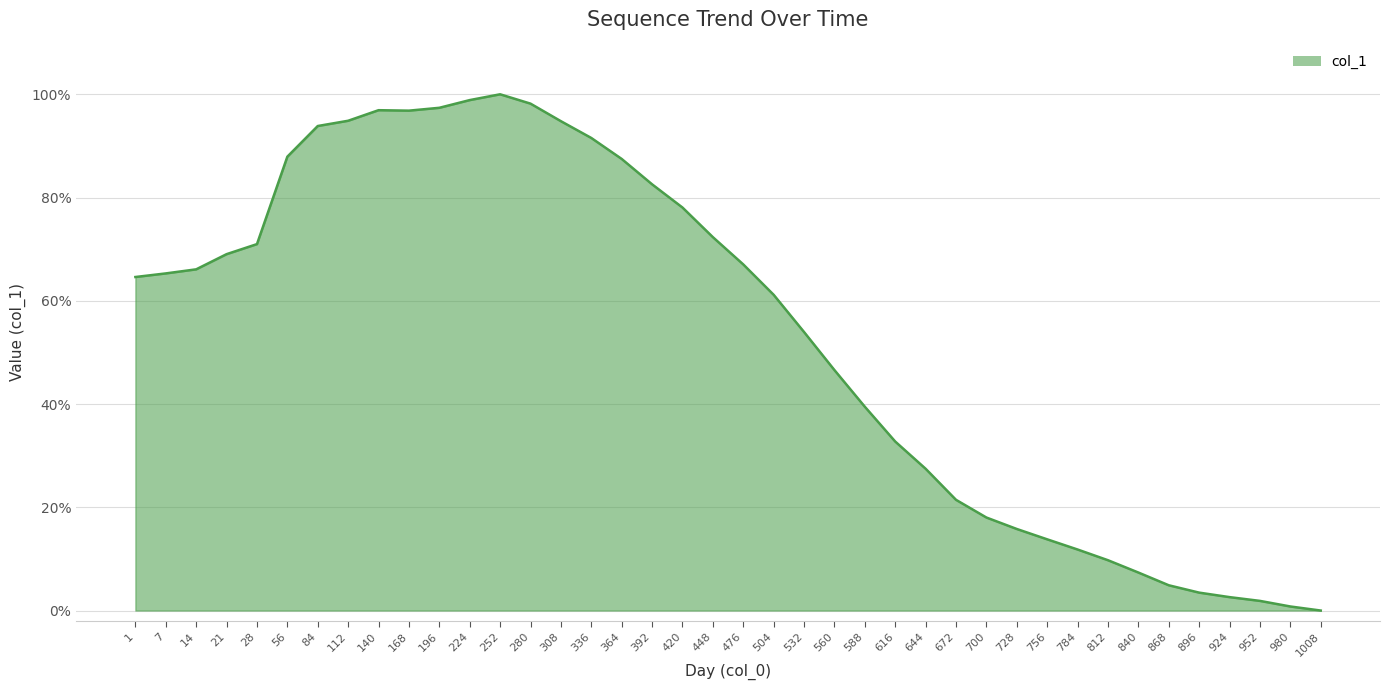

List the labels in order of value, smallest first.

1008, 980, 952, 924, 896, 868, 840, 812, 784, 756, 728, 700, 672, 644, 616, 588, 560, 532, 504, 1, 7, 14, 476, 21, 28, 448, 420, 392, 364, 56, 336, 84, 308, 112, 168, 140, 196, 280, 224, 252